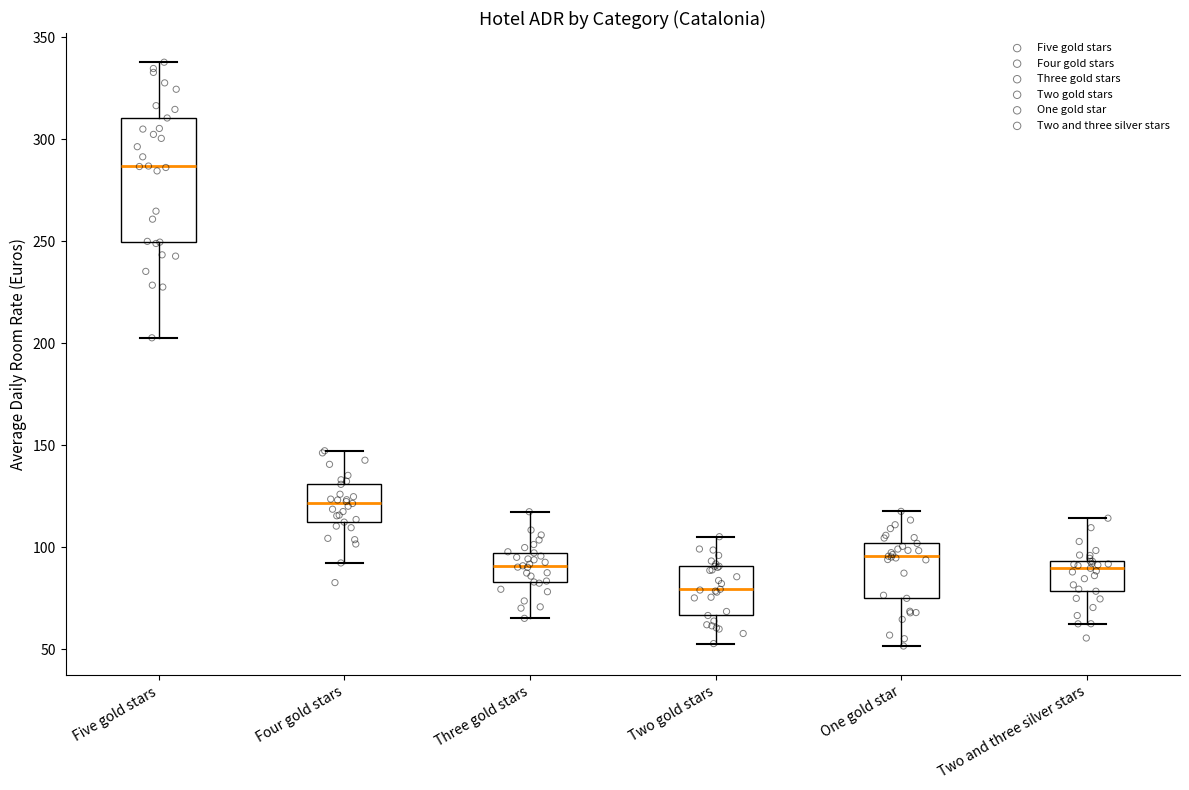

Reading left to right, transcribe this box plot: for each box, give where its median line is, the range the box spans, and where its two whiskers end, as read against the y-axis. The values are not printed on the chart, so give them approximately, as read against the axis.

Five gold stars: median 285, box 250 to 310, whiskers 205 to 340
Four gold stars: median 120, box 110 to 130, whiskers 90 to 145
Three gold stars: median 90, box 85 to 95, whiskers 65 to 115
Two gold stars: median 80, box 65 to 90, whiskers 55 to 105
One gold star: median 95, box 75 to 100, whiskers 50 to 120
Two and three silver stars: median 90, box 80 to 95, whiskers 60 to 115